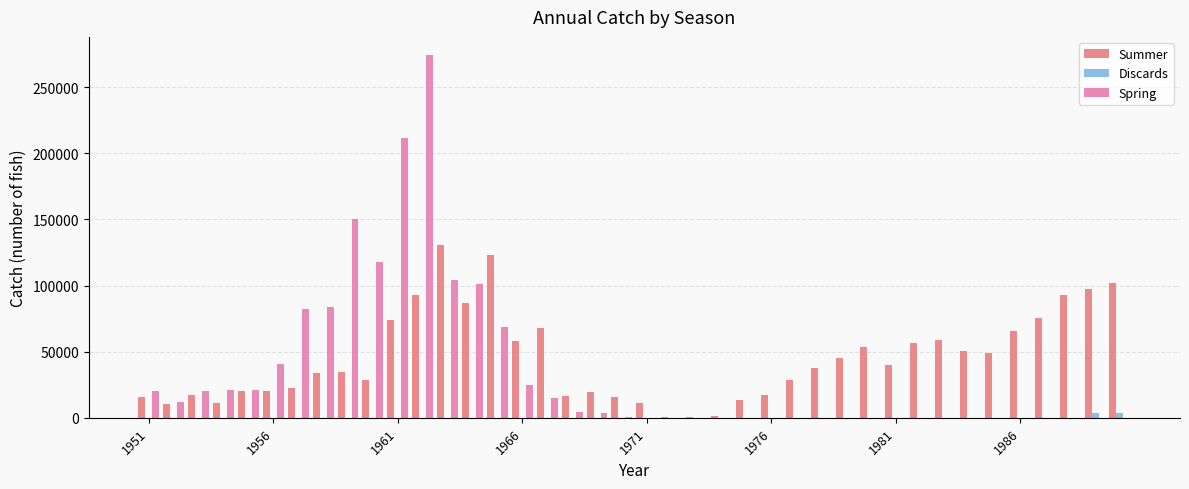

Which series has the largest range (max minus min)?

Spring